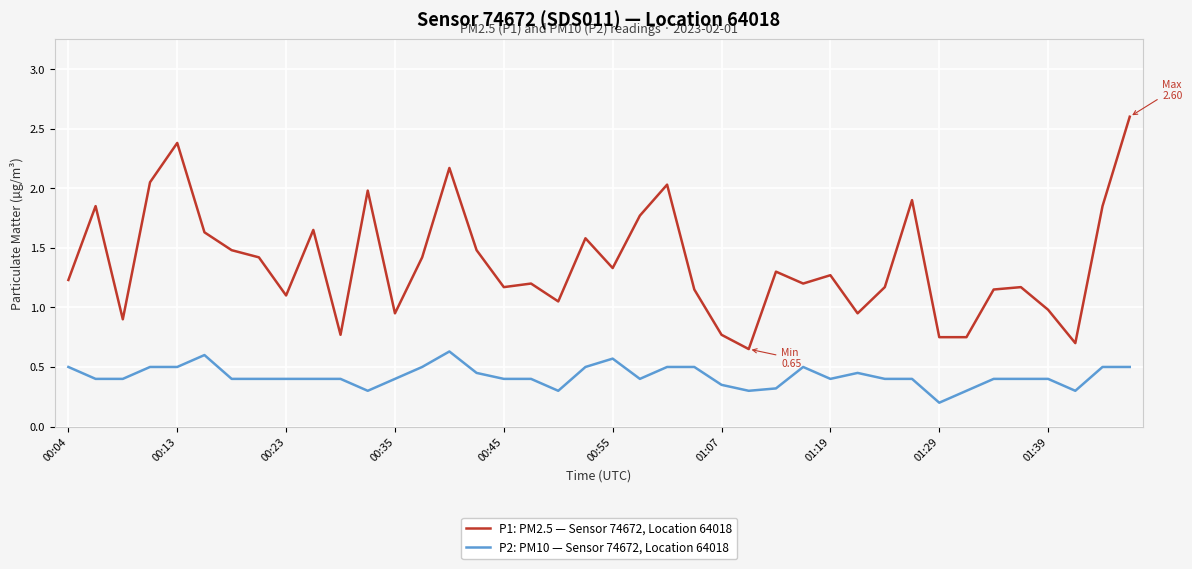

True or false: P2: PM10 — Sensor 74672, Location 64018 and P1: PM2.5 — Sensor 74672, Location 64018 cross at least once.

False